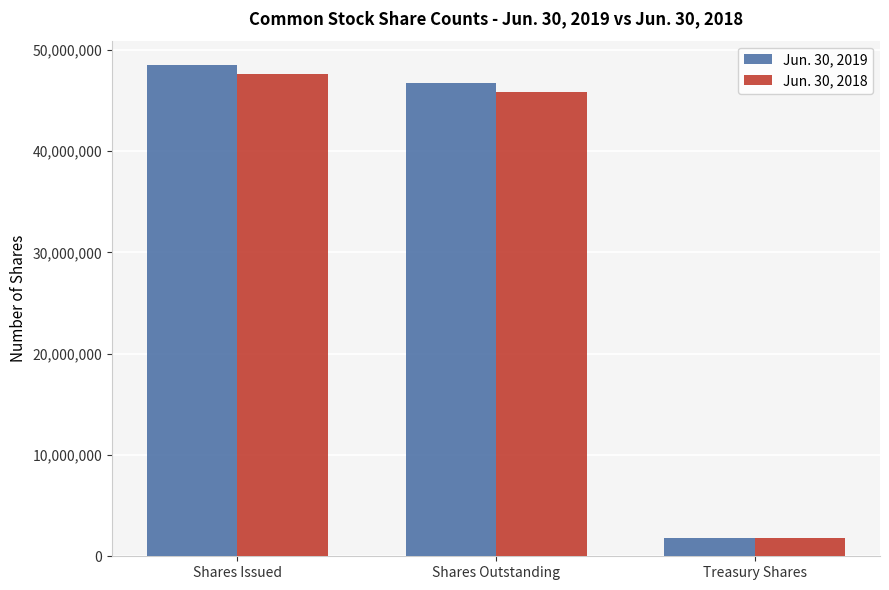

At which label does Jun. 30, 2018 first exceed 45865297?

Shares Issued